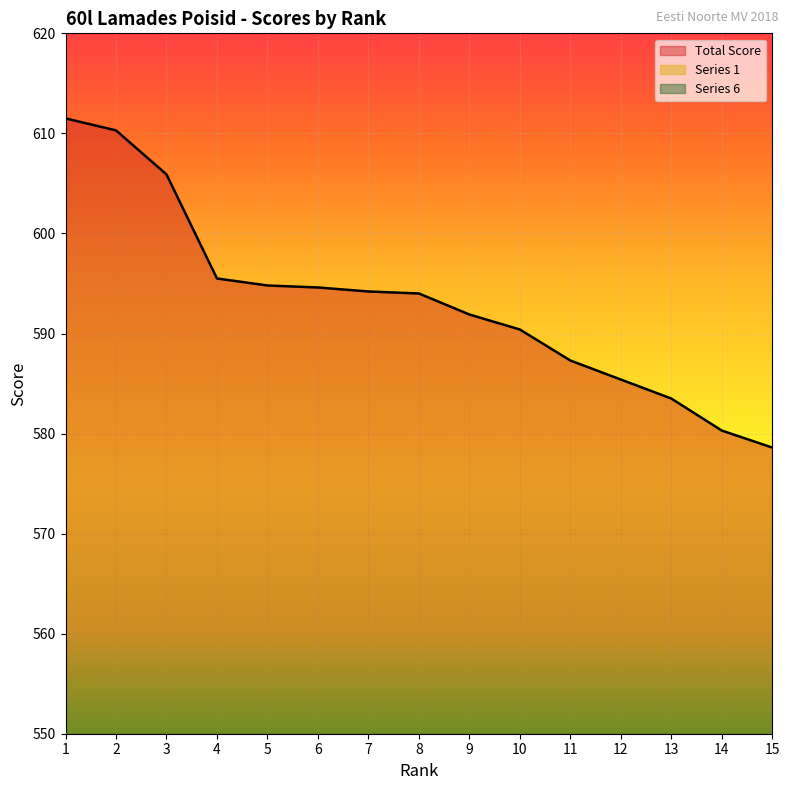

What are all the series names shown in the legend?

Total Score, Series 1, Series 6